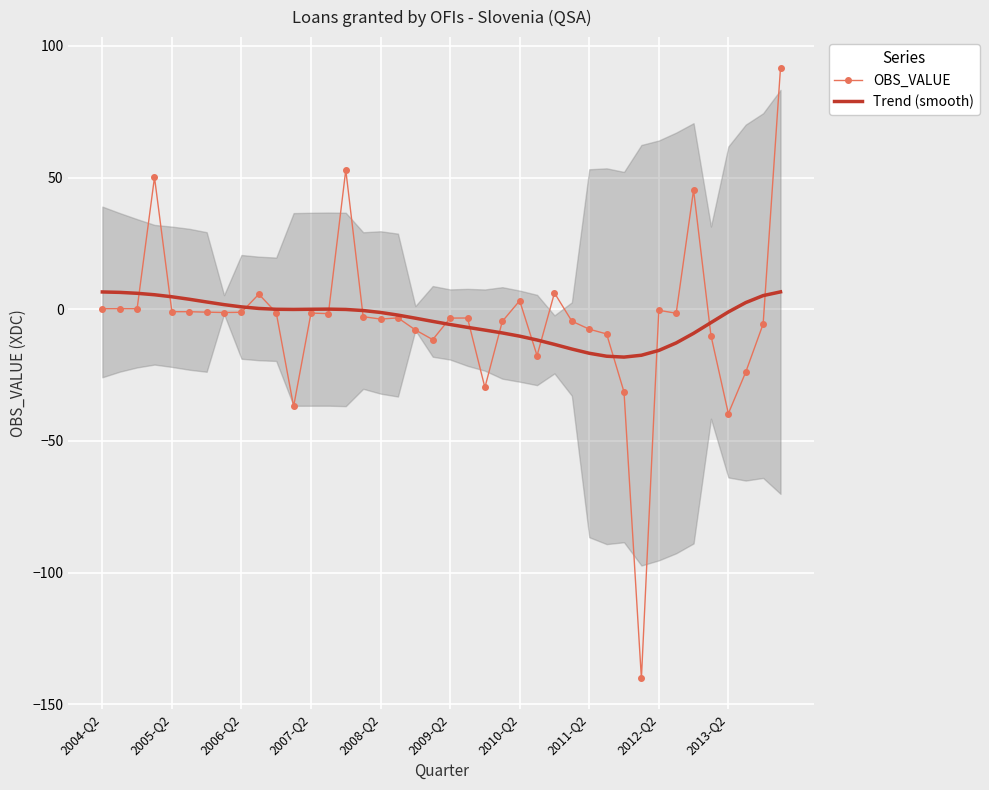

Rank the series by their average value, from lowest to highest.

Trend (smooth), OBS_VALUE